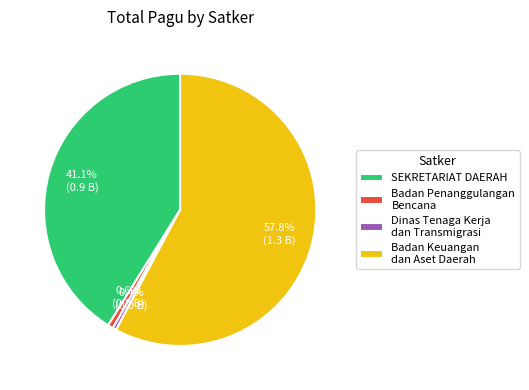

Is there any slice that represents more than half of the pie?

Yes